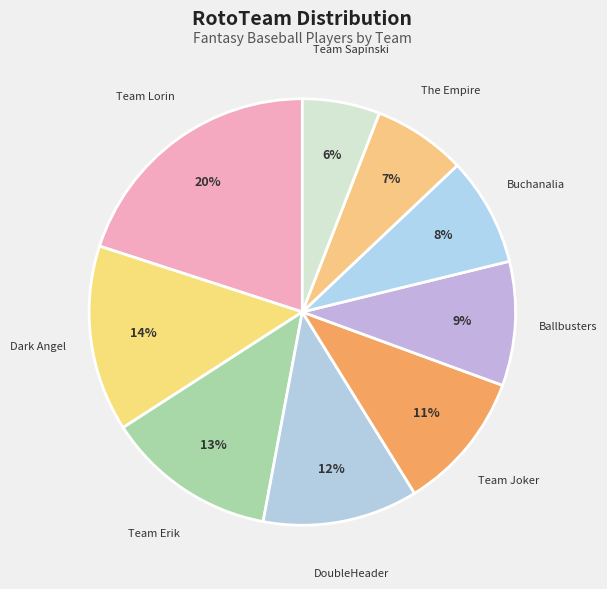

Which category has the biggest portion of the pie?

Team Lorin